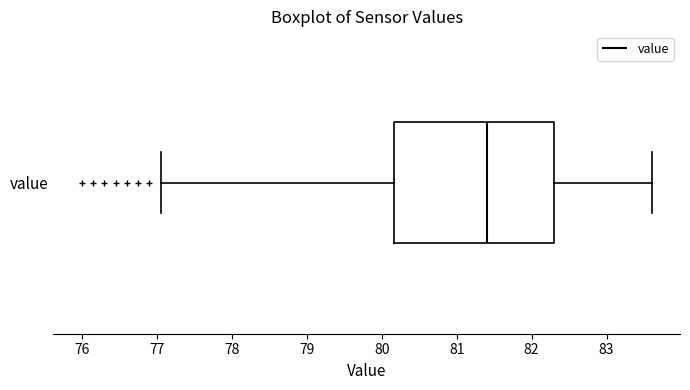

Transcribe this box plot: give where the median line is, the range the box spans, and where the two whiskers end, as read against the x-axis. The values are not printed on the chart, so give them approximately, as read against the axis.

median 81.4, box 80.2 to 82.3, whiskers 77.1 to 83.6